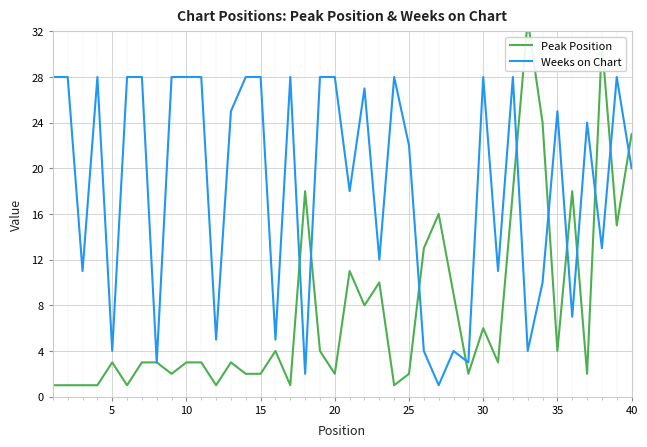

How many lines are shown in the chart?

2